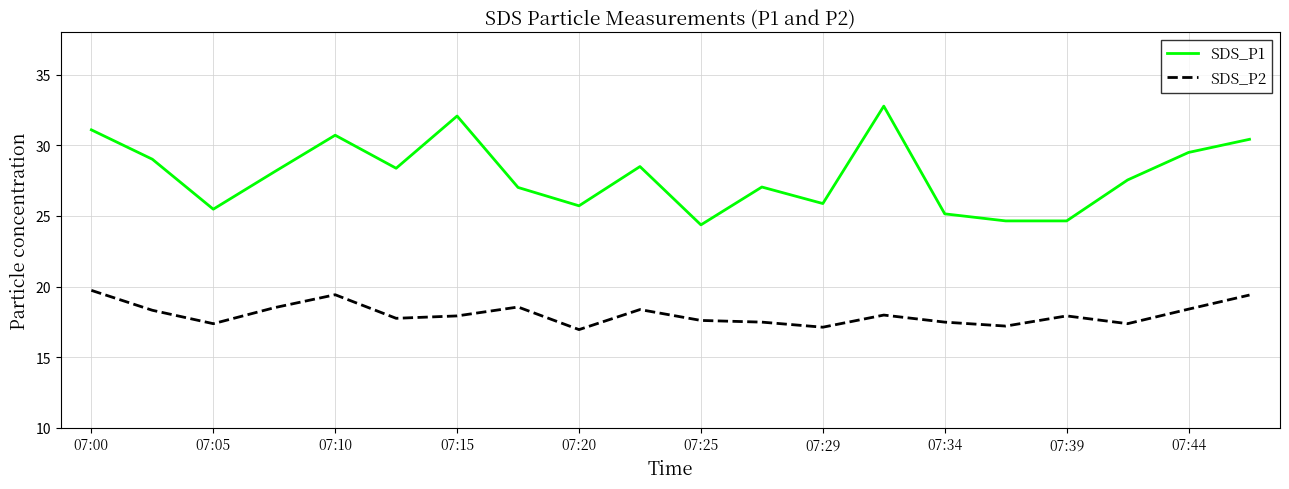

Which series has the widest spread of values?

SDS_P1